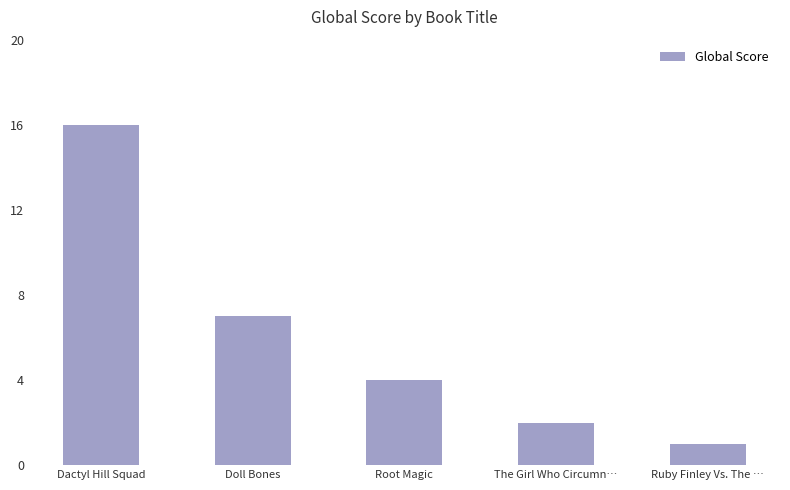

What is the change in value from Root Magic to Ruby Finley Vs. The …?

-3